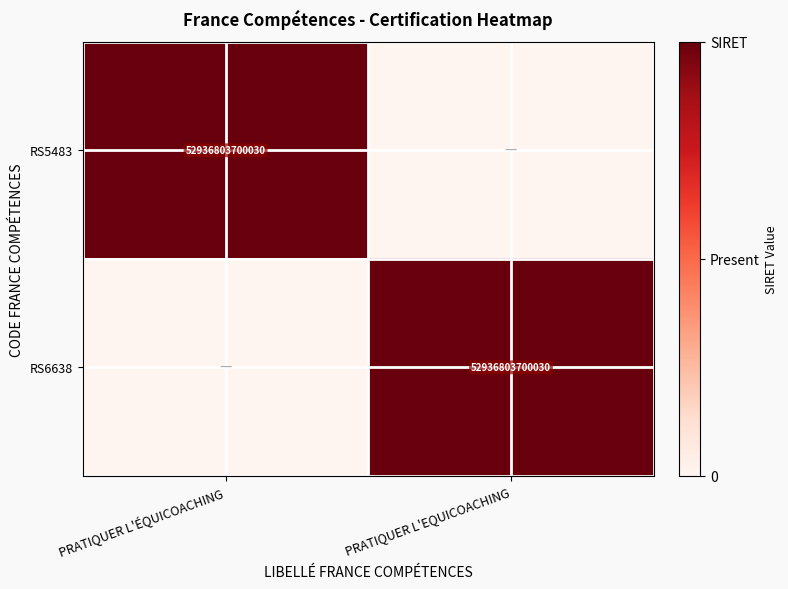

True or false: RS6638 has a value of 34452502989501 at PRATIQUER L'EQUICOACHING.

False